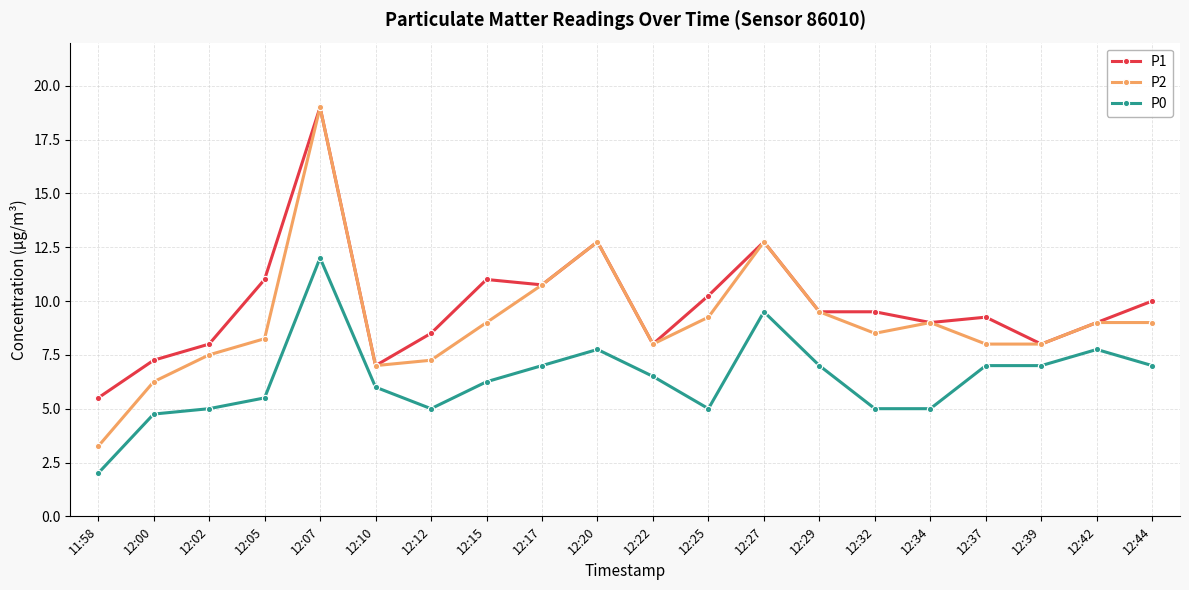

How many data points does each series have?

20